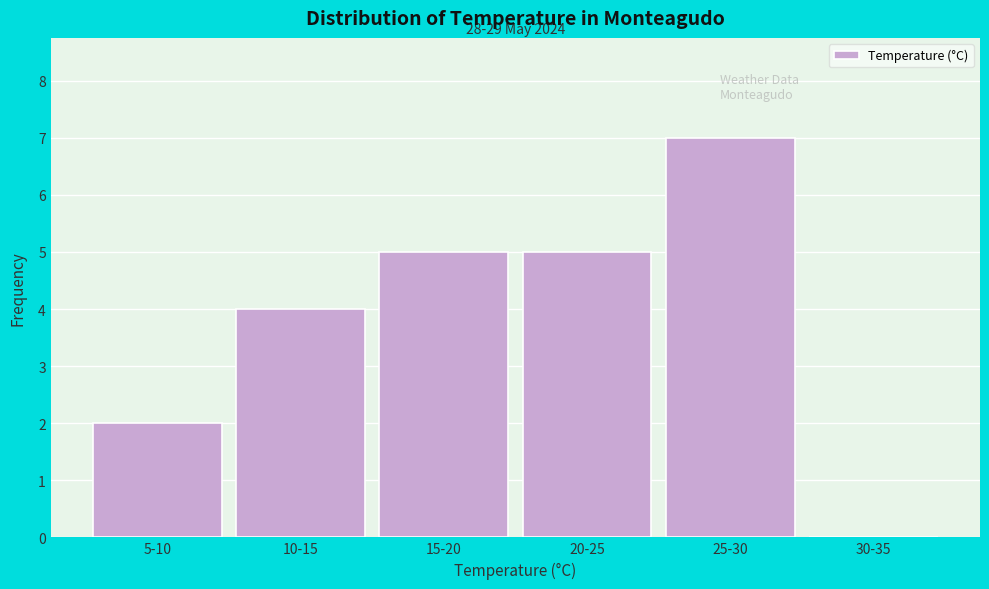

Reading left to right, list all the values displayed in this chart.

5-10=2	10-15=4	15-20=5	20-25=5	25-30=7	30-35=0